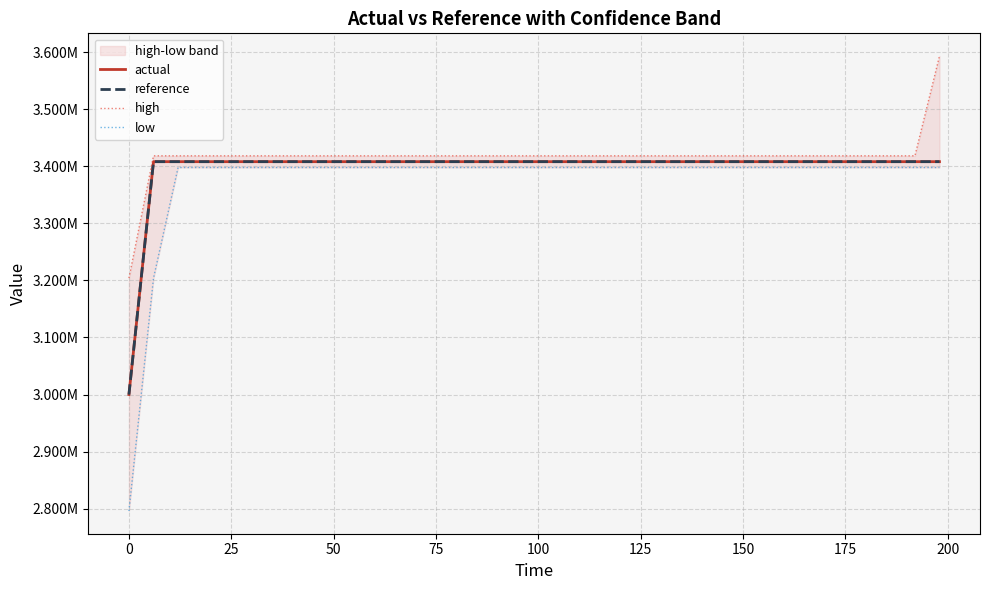

What are all the series names shown in the legend?

actual, reference, high, low